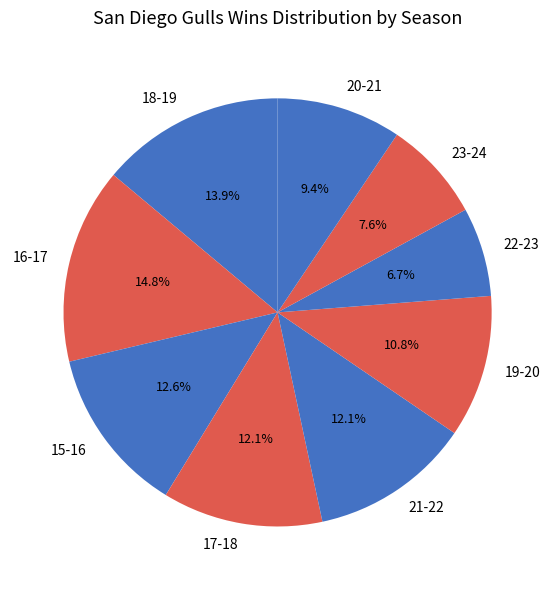

Combined, do 22-23 and 18-19 account for over 50%?

No